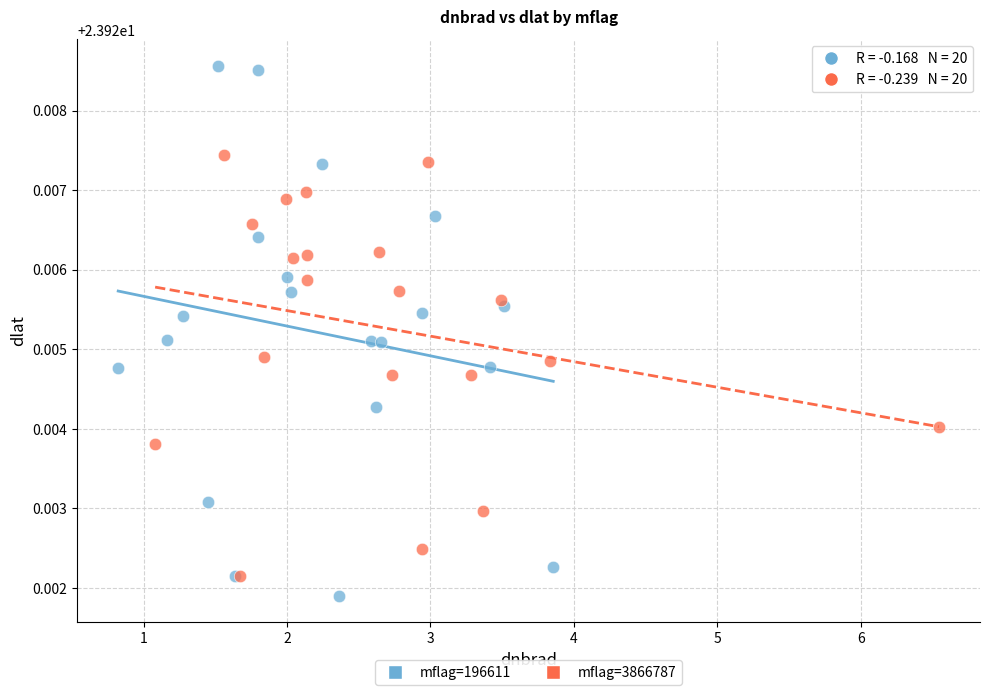

Which series has the widest spread of Y values?

mflag=196611